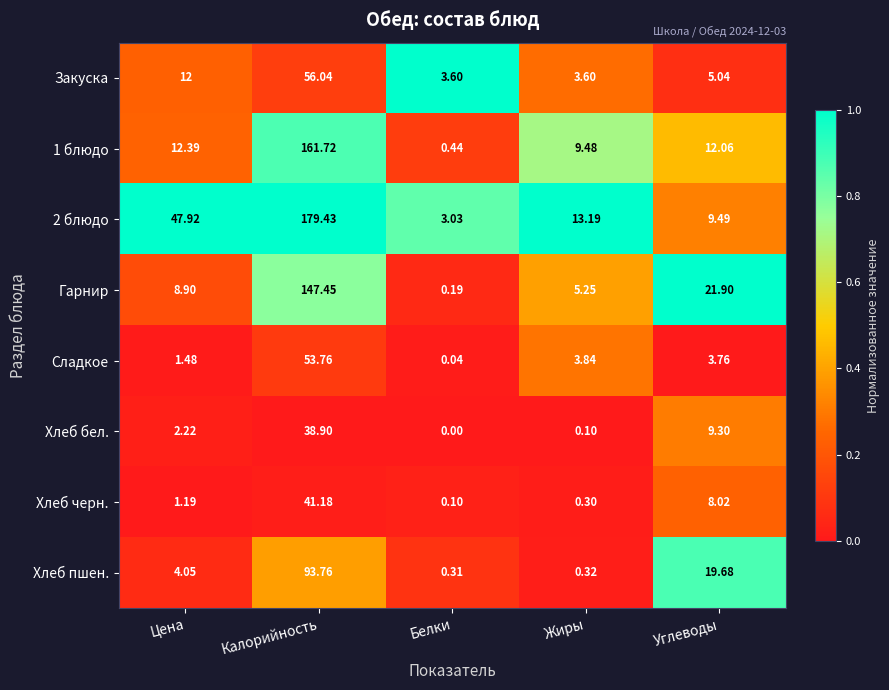

At which label does Хлеб пшен. first exceed 4?

Цена